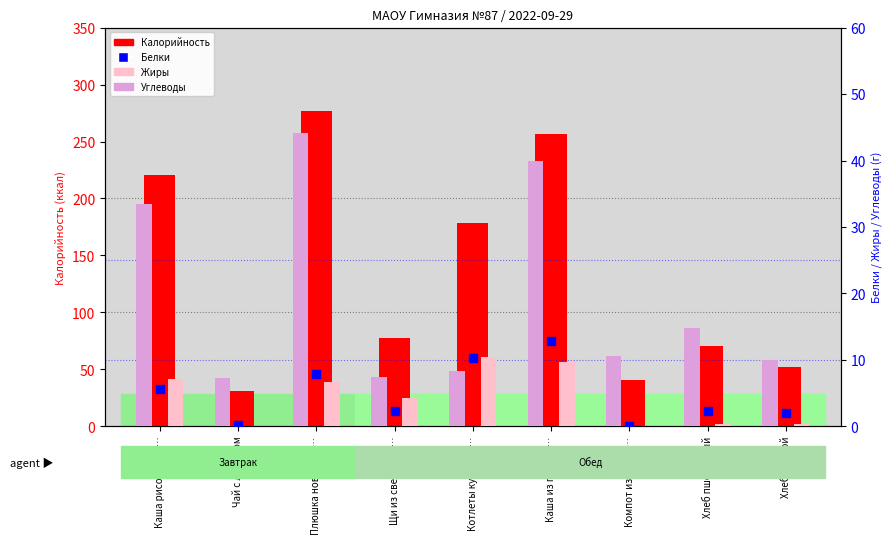

Is the value of Жиры at Компот из сухоф… greater than the value of Калорийность at Щи из свежей ка…?

No